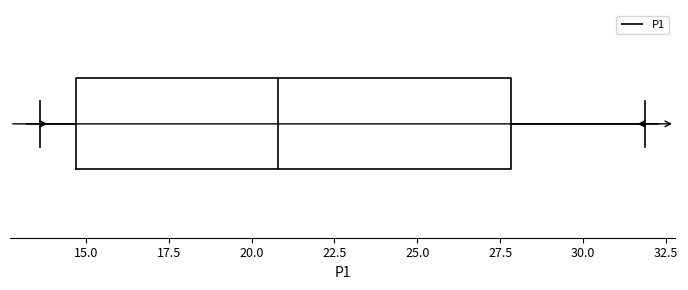

Where does the left whisker of the box end on the x-axis? The values are not printed on the chart, so give them approximately, as read against the axis.

13.5